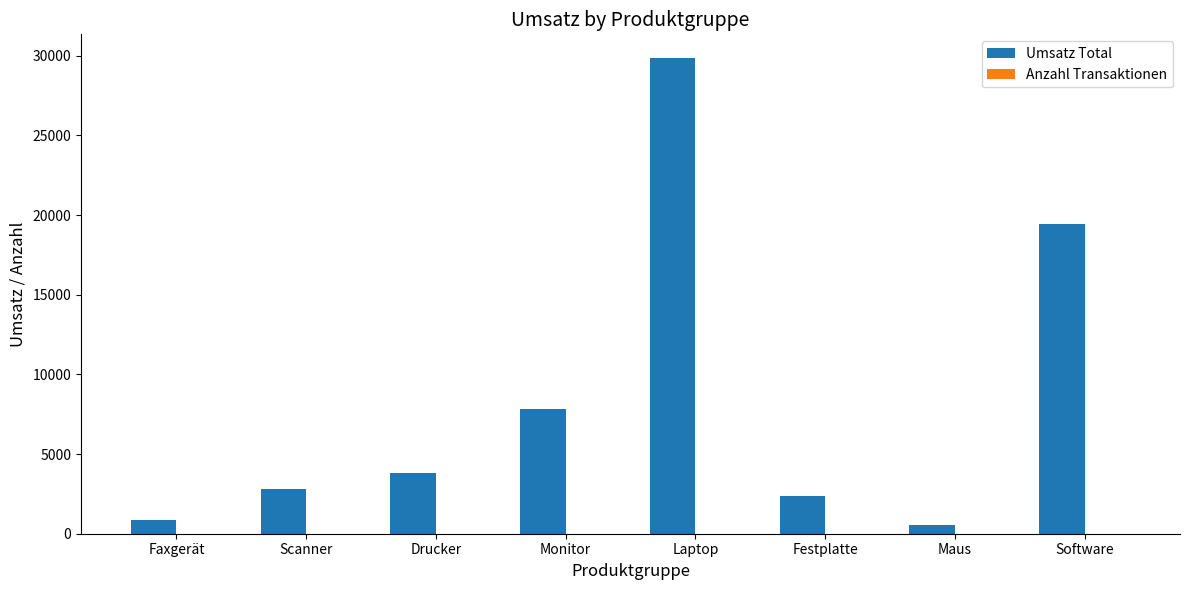

Are the bars horizontal?

No